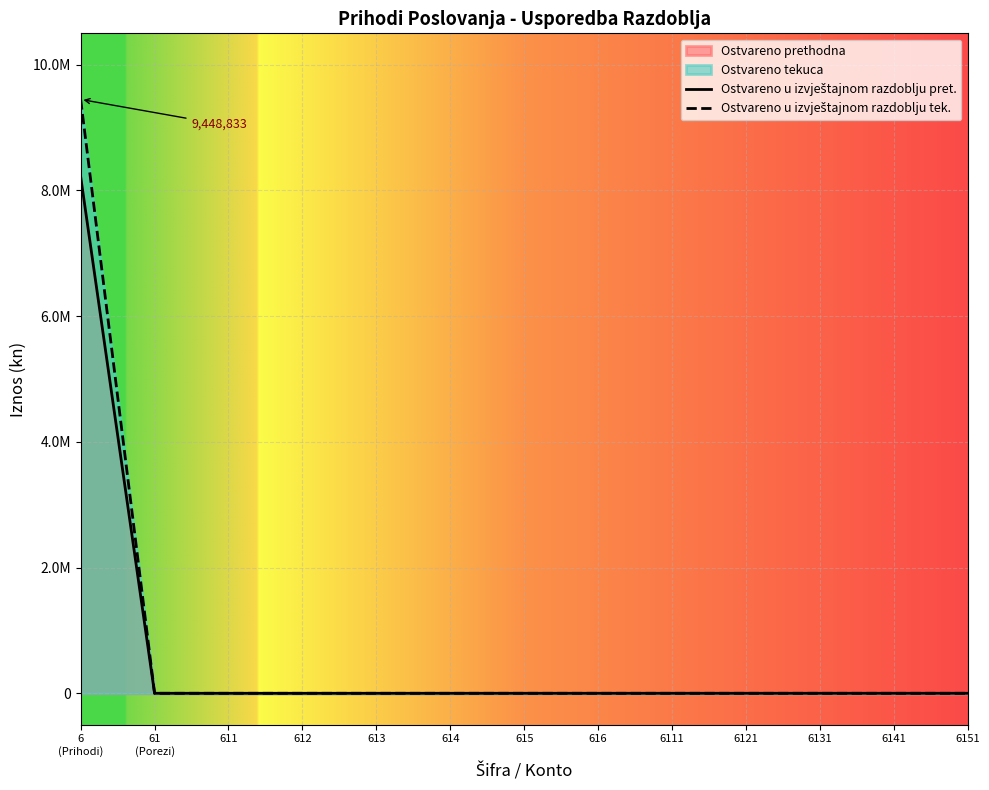

True or false: Ostvareno u izvještajnom razdoblju tek. and Ostvareno u izvještajnom razdoblju pret. intersect in this chart.

False